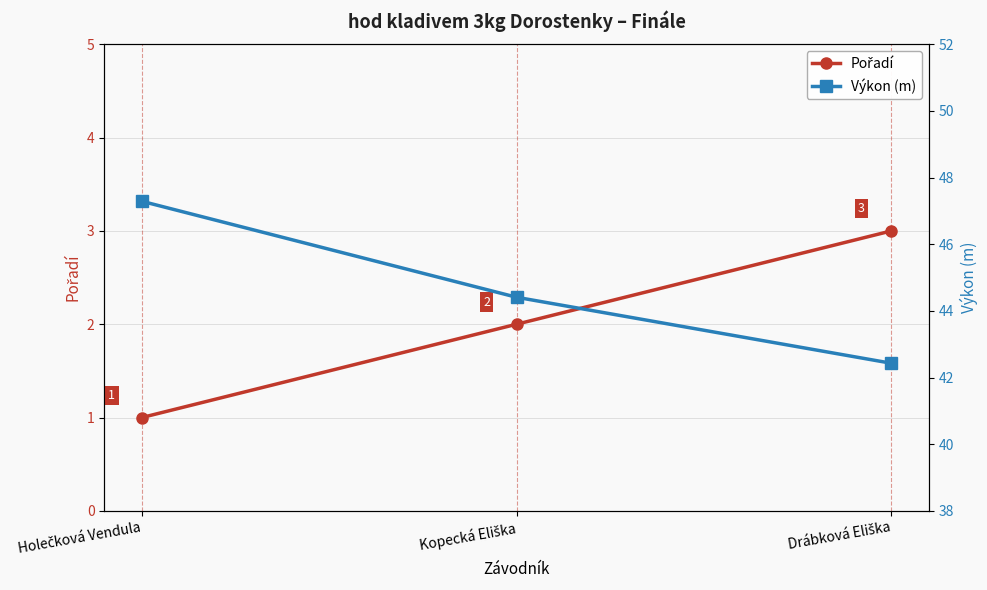

Rank the series by their average value, from lowest to highest.

Pořadí, Výkon (m)